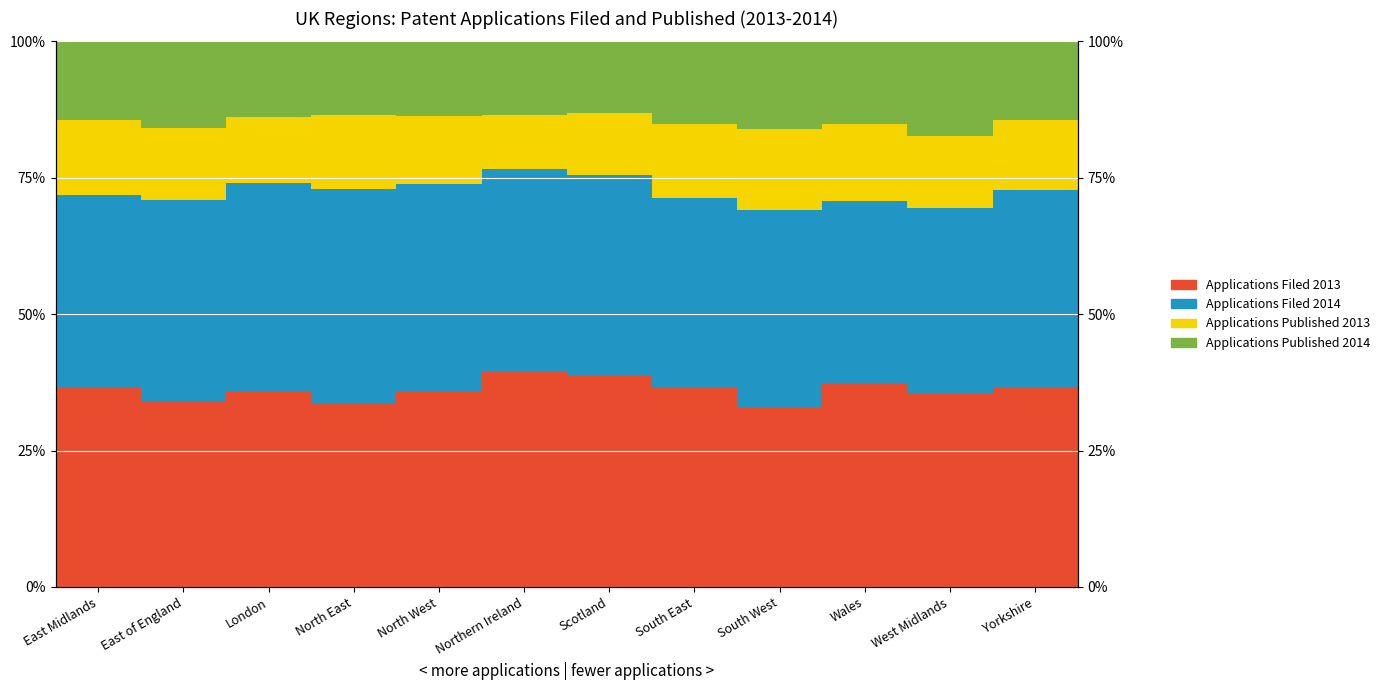

Rank the series by their maximum value, from highest to lowest.

Applications Filed 2013, Applications Filed 2014, Applications Published 2014, Applications Published 2013